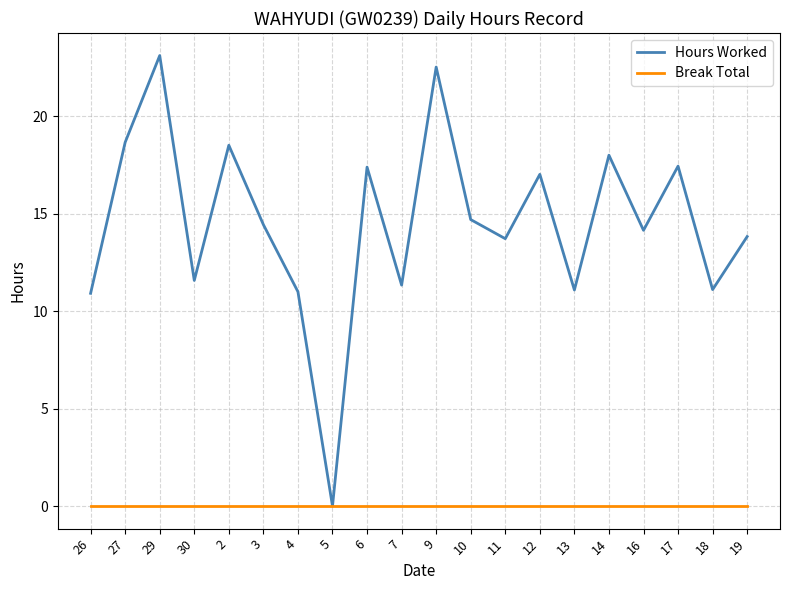

Rank the series by their average value, from highest to lowest.

Hours Worked, Break Total